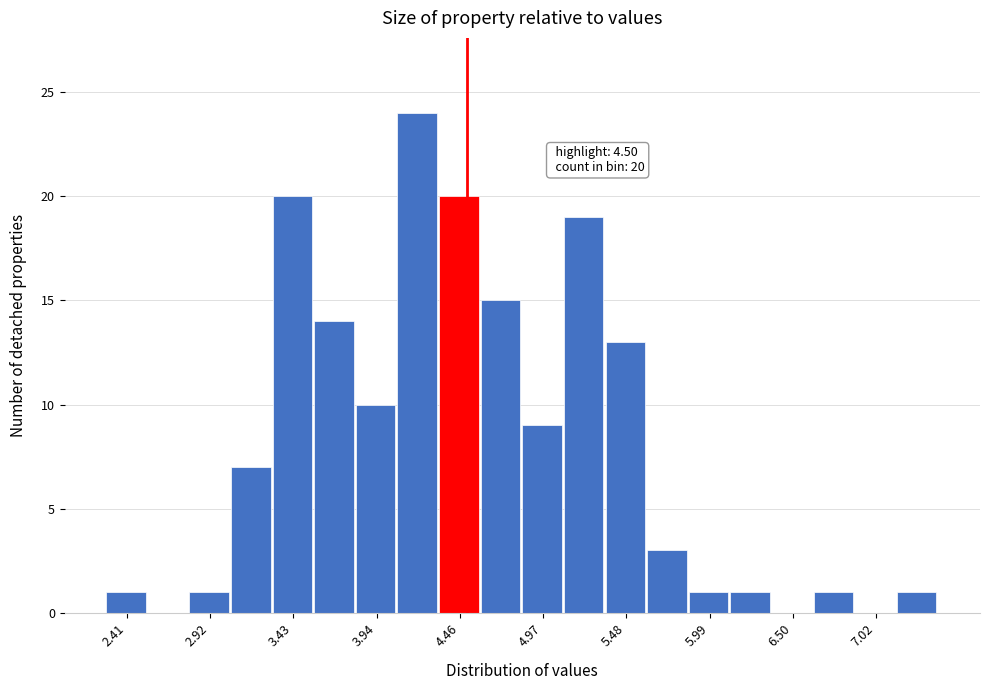

Read against the x-axis, roughly where is the centre of the tallest bar?

4.2